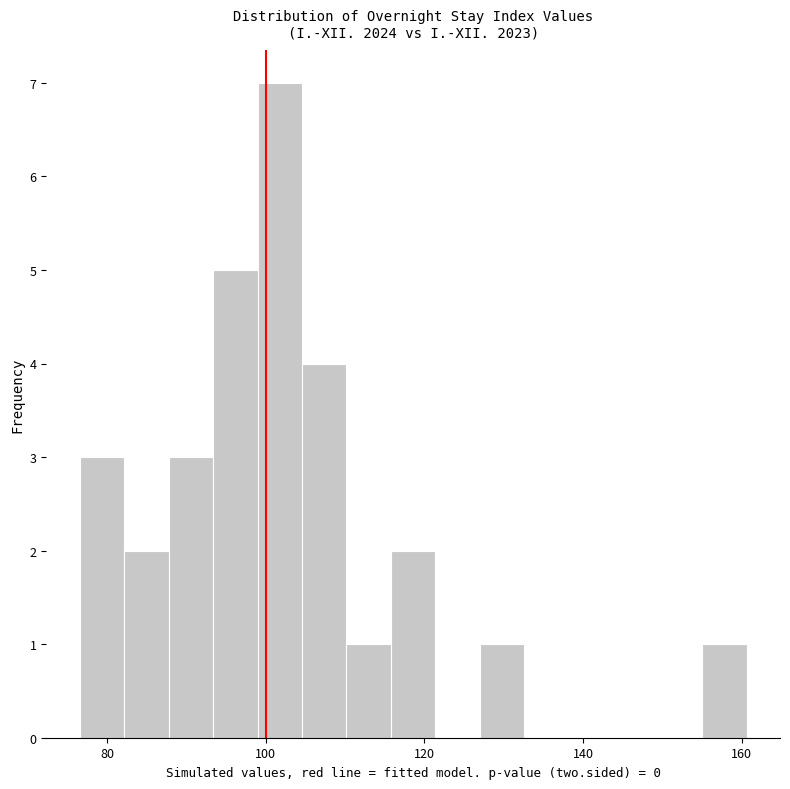

Around what value on the x-axis is the tallest bar? Give the approximate position of its centre, as read against the axis.

102